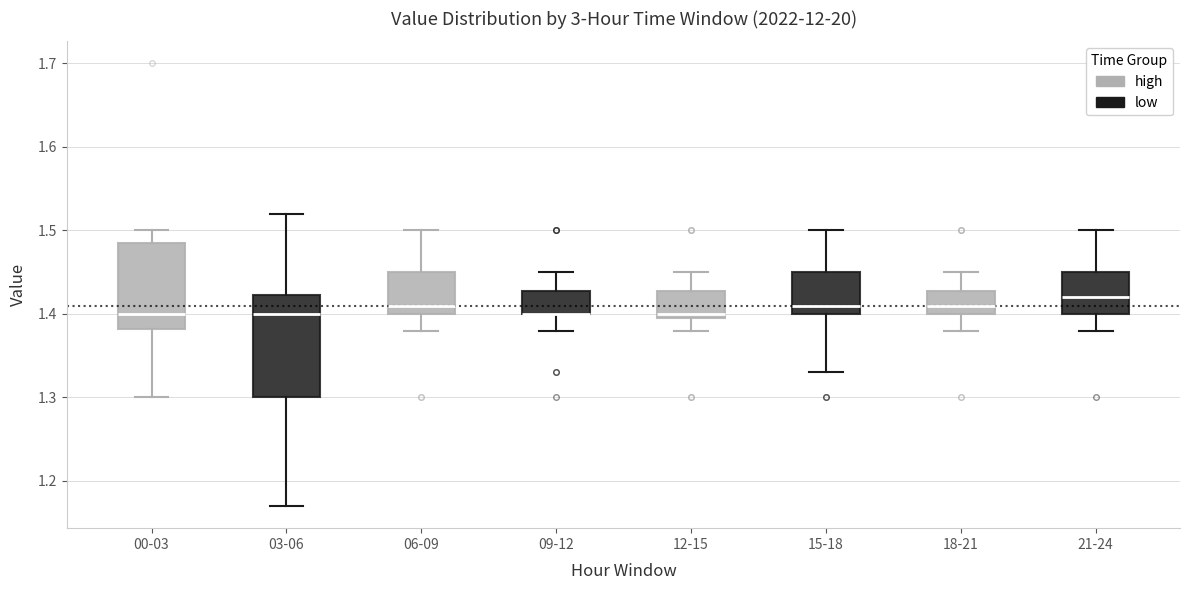

Reading left to right, transcribe this box plot: for each box, give where its median line is, the range the box spans, and where its two whiskers end, as read against the y-axis. The values are not printed on the chart, so give them approximately, as read against the axis.

00-03: median 1.40, box 1.38 to 1.49, whiskers 1.30 to 1.50
03-06: median 1.40, box 1.30 to 1.42, whiskers 1.17 to 1.52
06-09: median 1.41, box 1.40 to 1.45, whiskers 1.38 to 1.50
09-12: median 1.40 (drawn on the box's lower edge), box 1.40 to 1.43, whiskers 1.38 to 1.45
12-15: median 1.40 (just above the box's lower edge), box 1.40 to 1.43, whiskers 1.38 to 1.45
15-18: median 1.41, box 1.40 to 1.45, whiskers 1.33 to 1.50
18-21: median 1.41, box 1.40 to 1.43, whiskers 1.38 to 1.45
21-24: median 1.42, box 1.40 to 1.45, whiskers 1.38 to 1.50